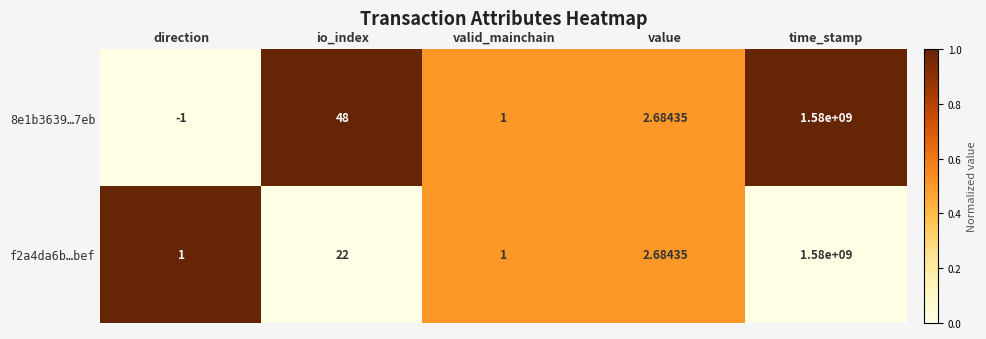

At which category is the sum across all series the highest?

time_stamp